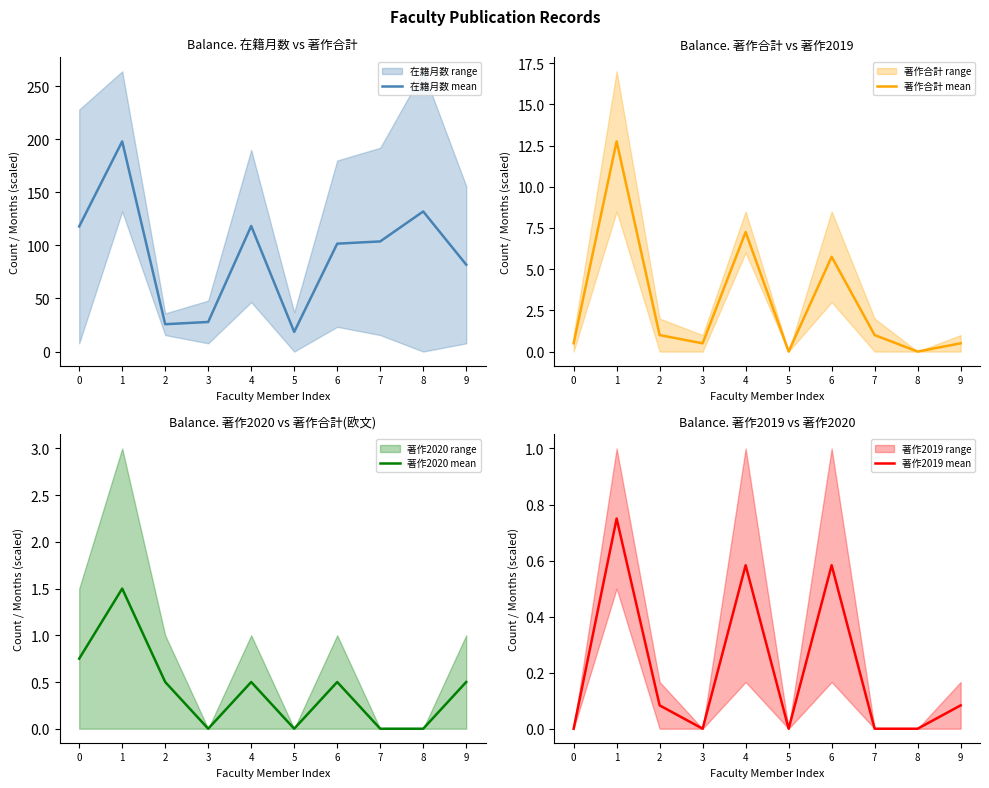

At which category does 著作2019 mean reach its first local valley?

3